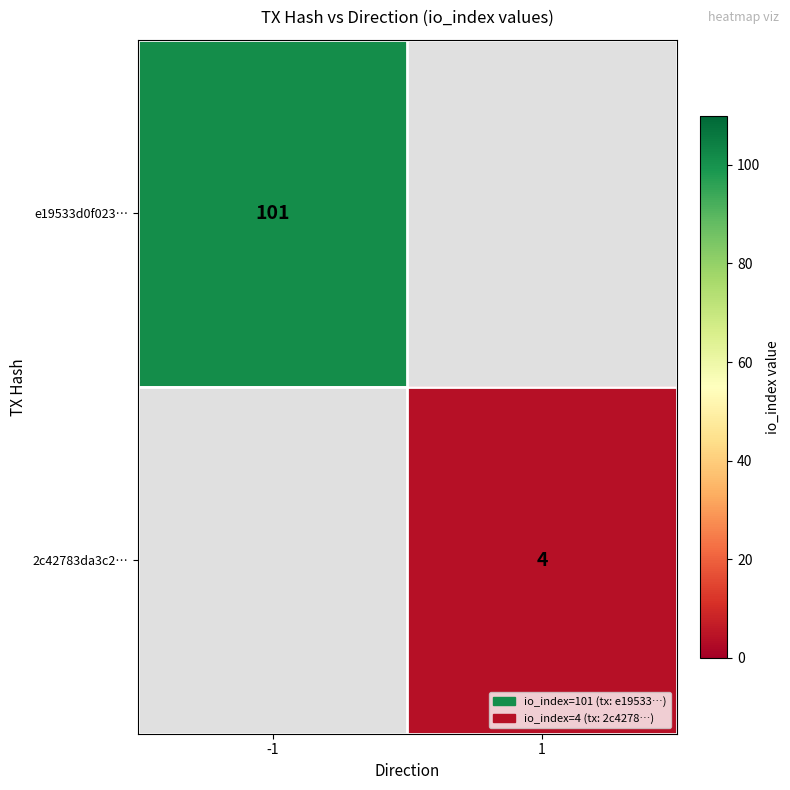

The 2c42783da3c2… series shows 6 at 1. True or false?

False